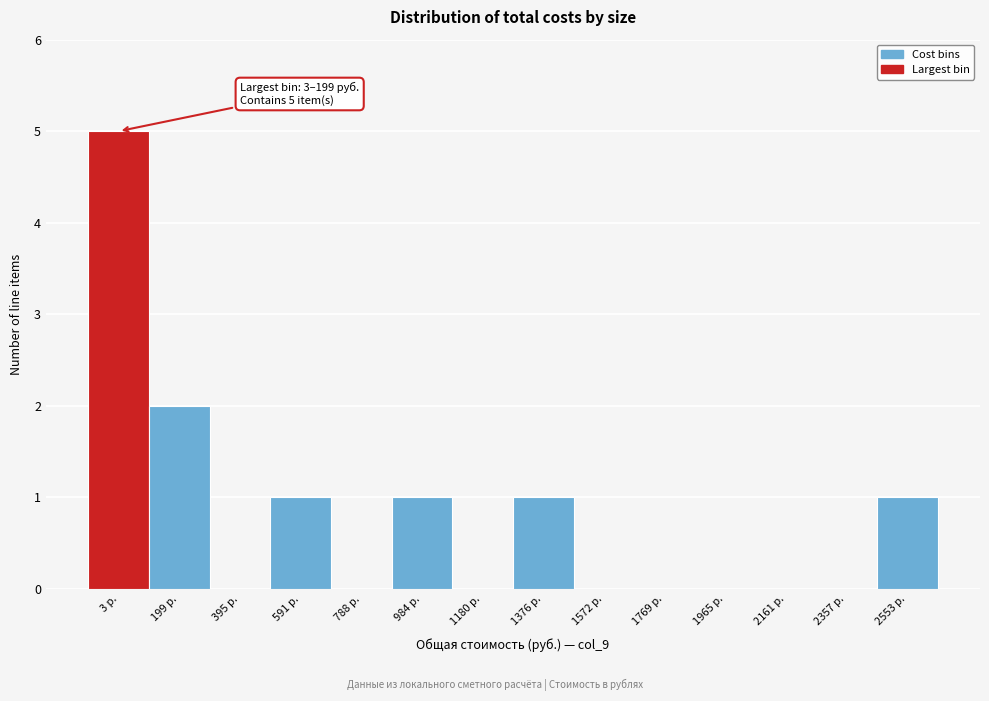

Reading right to left, extract all data points from this chart.

2553 р.=1	2357 р.=0	2161 р.=0	1965 р.=0	1769 р.=0	1572 р.=0	1376 р.=1	1180 р.=0	984 р.=1	788 р.=0	591 р.=1	395 р.=0	199 р.=2	3 р.=5